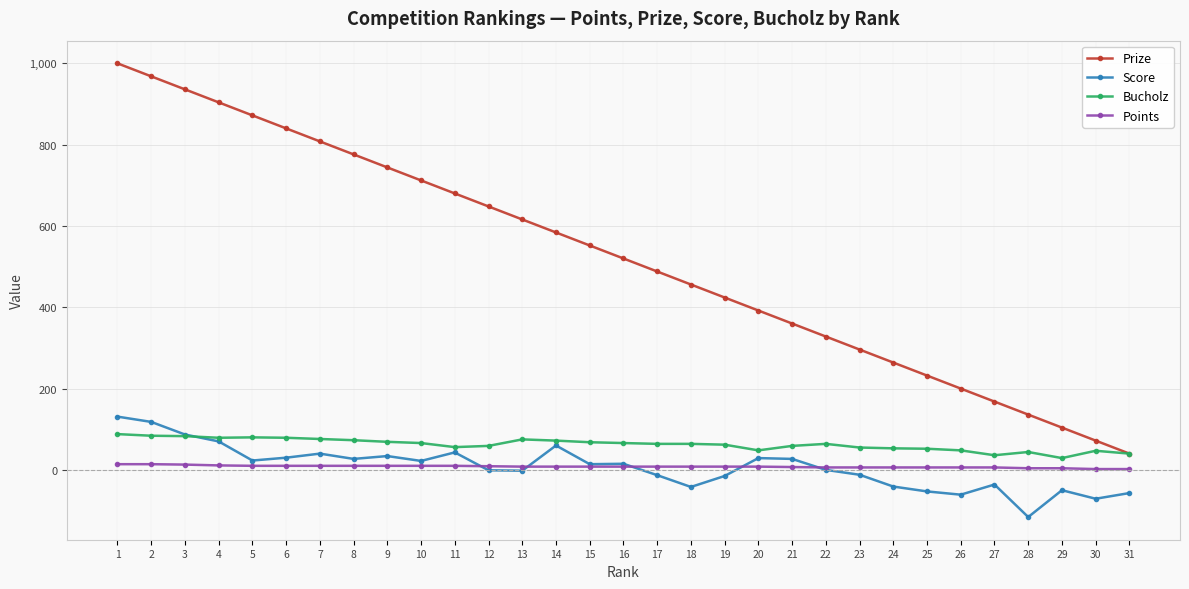

Which series has the largest range (max minus min)?

Prize